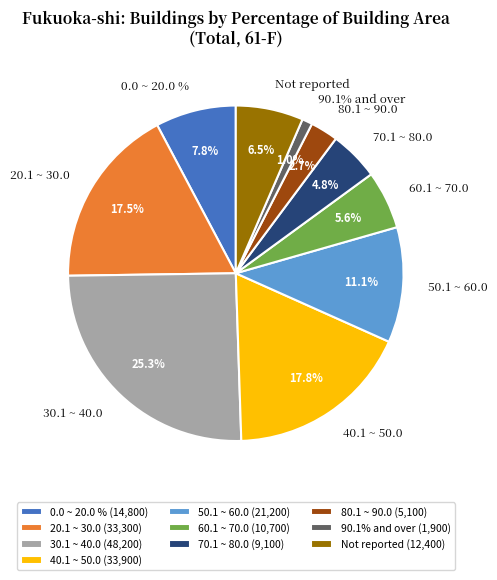

What percentage is NOT represented by 0.0 ~ 20.0 %?

92.2%